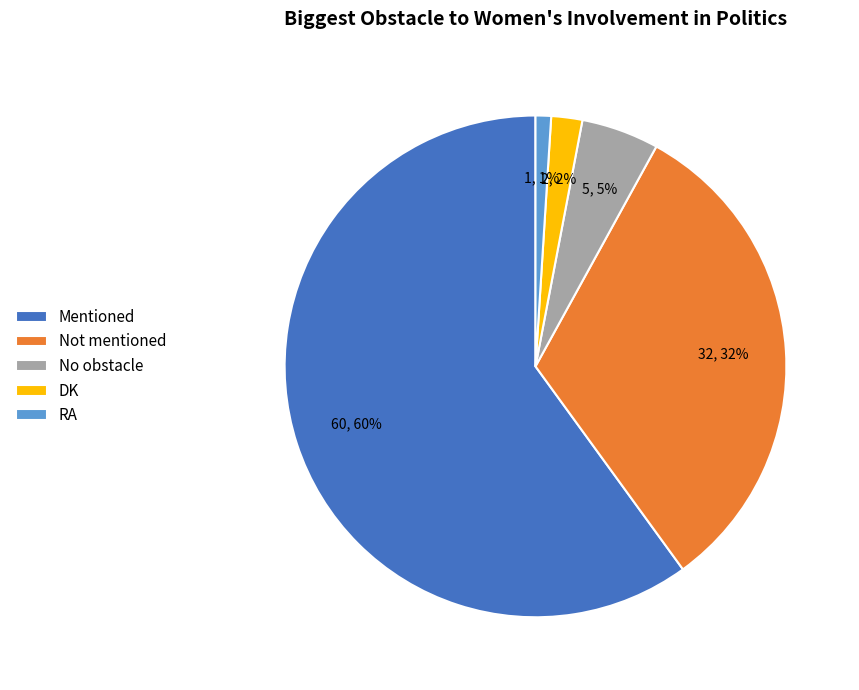

Which slice is the largest?

Mentioned